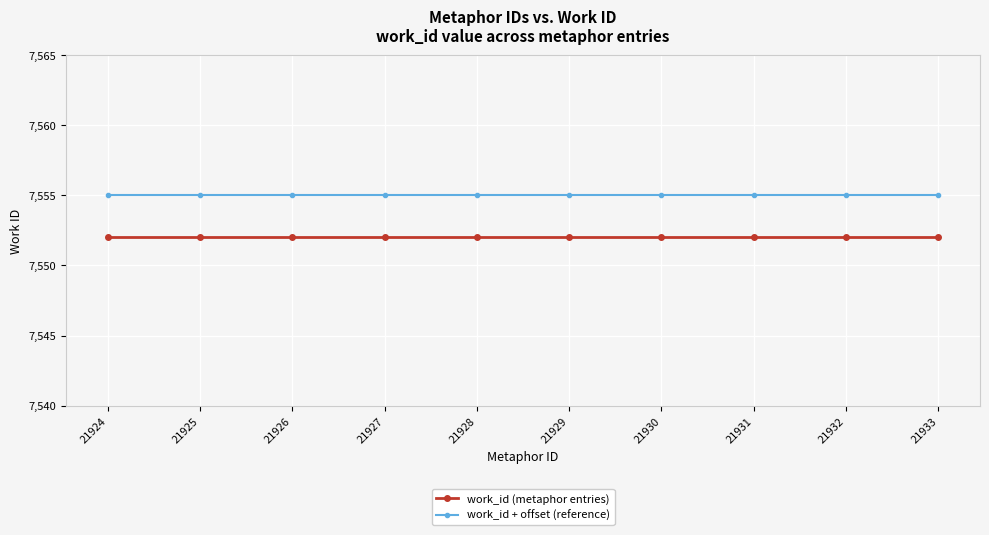

The value of work_id (metaphor entries) at 21929 is 7552. True or false?

True